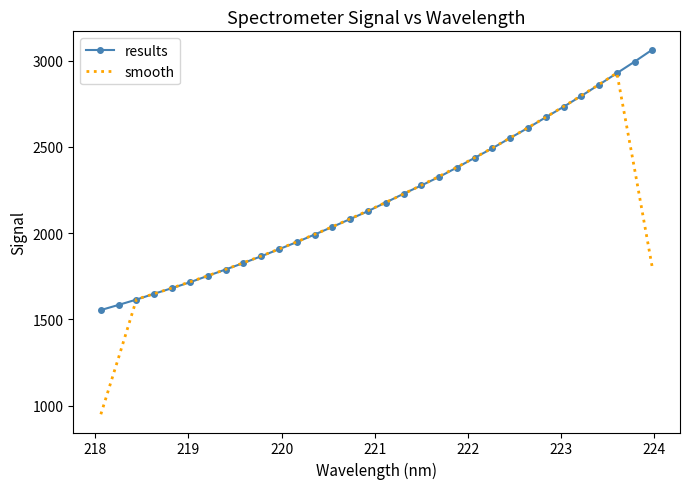

What is the greatest value displayed?

3063.5